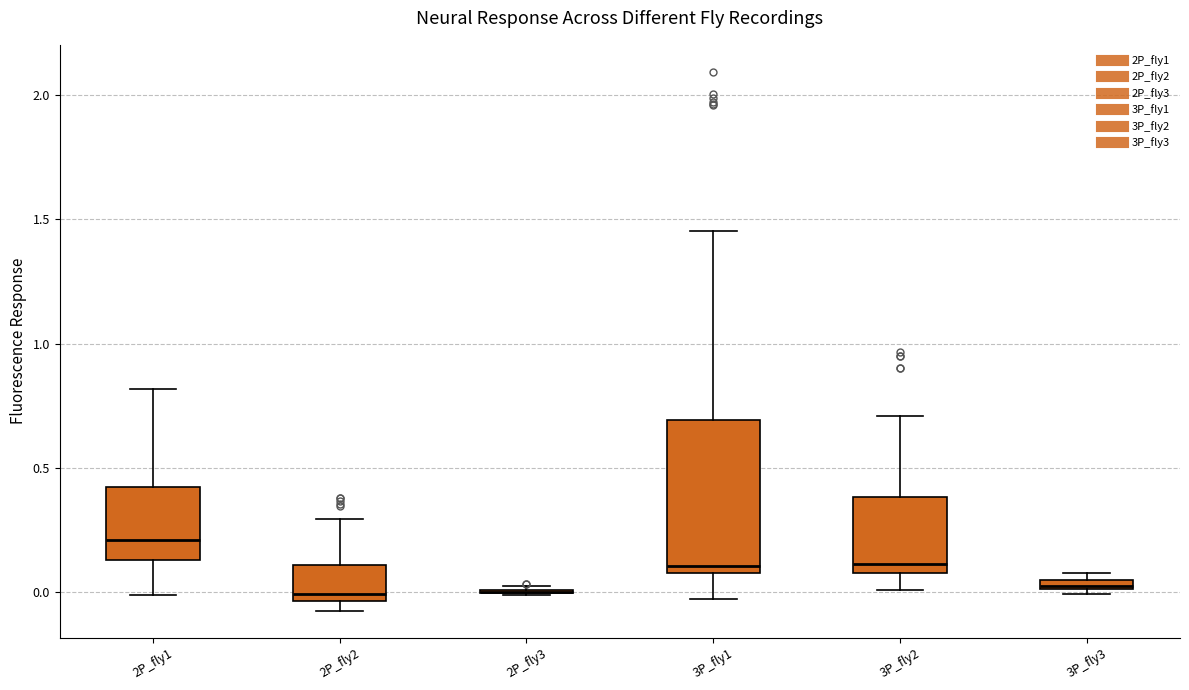

Comparing the boxes themselves (not the whiskers), which one is the tallest?

3P_fly1